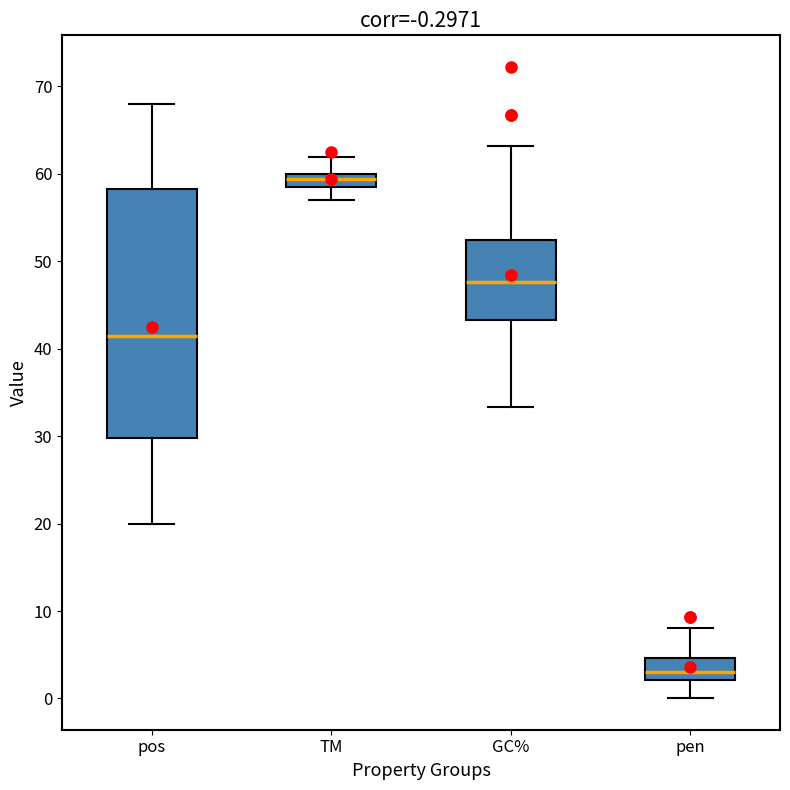

Which box's median line is the lowest?

pen